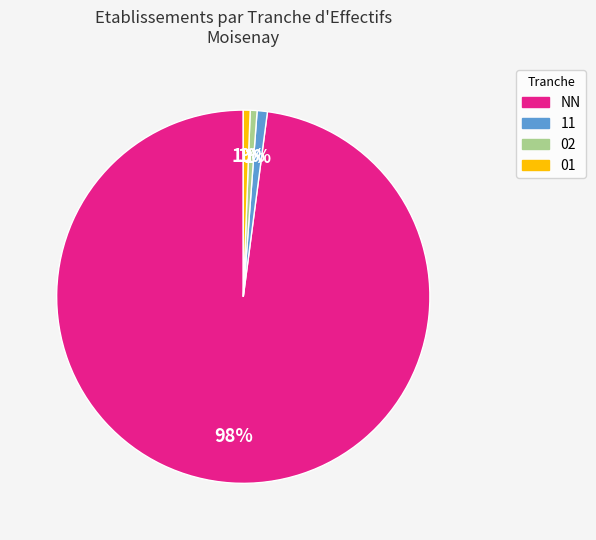

To the nearest percent, what is the average slice percentage?

25%